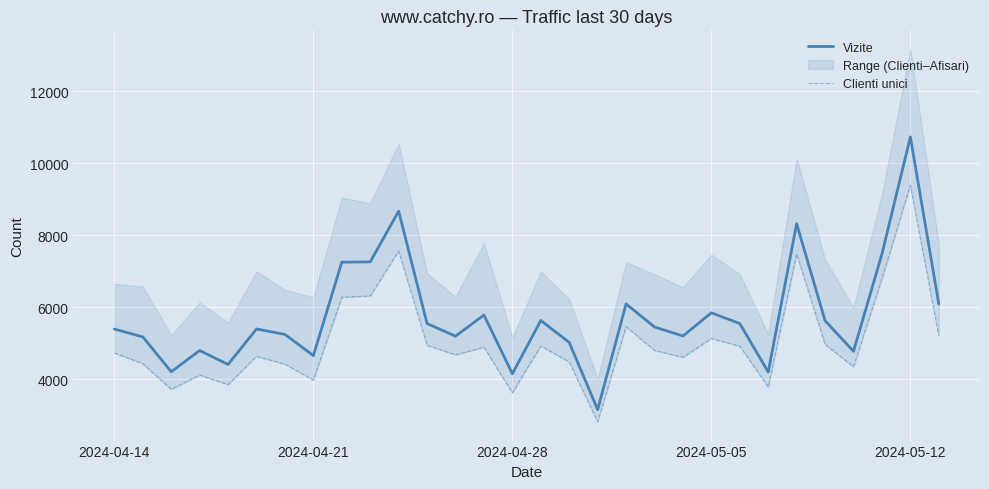

What is the average value of the Clienti unici series?

5047